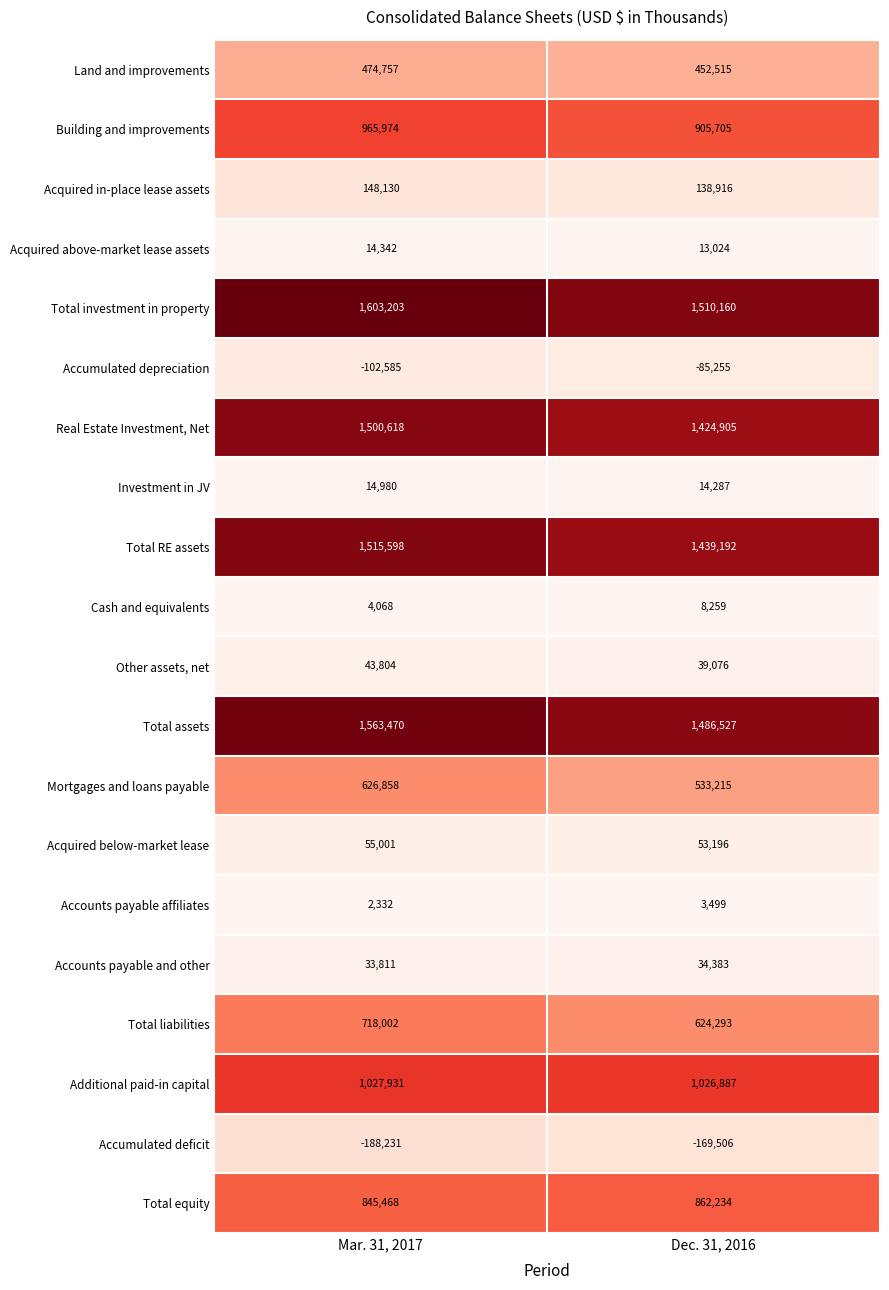

How many data points does each series have?

2